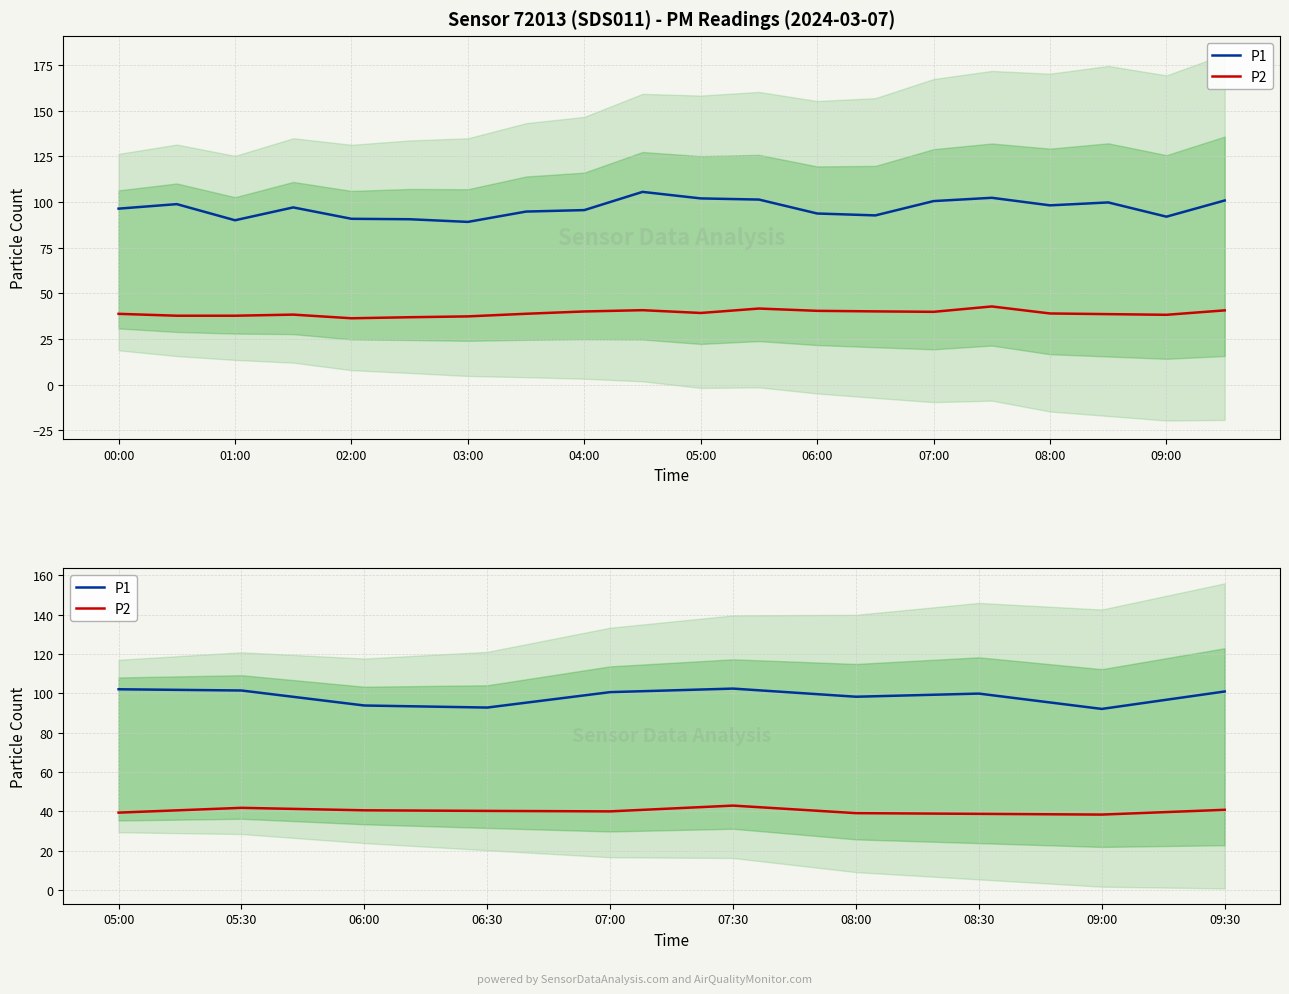

Rank the series at 09:30 from highest to lowest value.

P1, P2